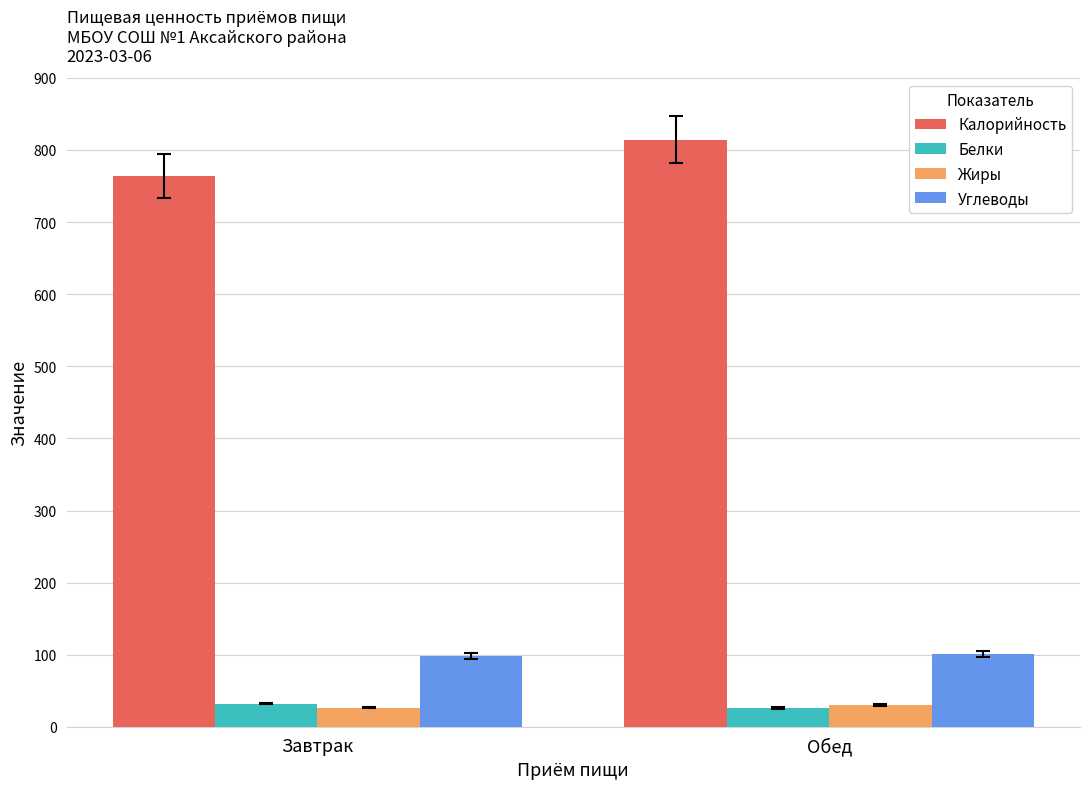

What is the label of the 2nd bar from the left?

Обед